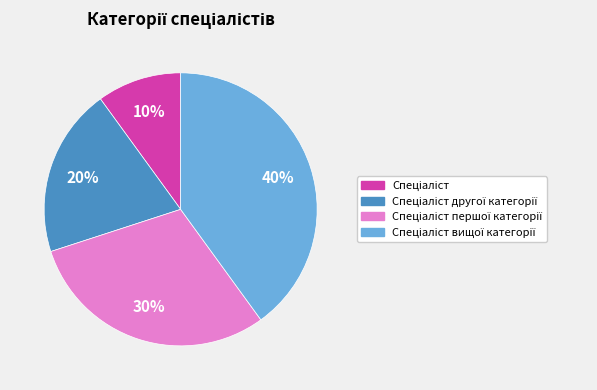

To the nearest percent, what is the difference between the largest and smallest slice percentages?

30%